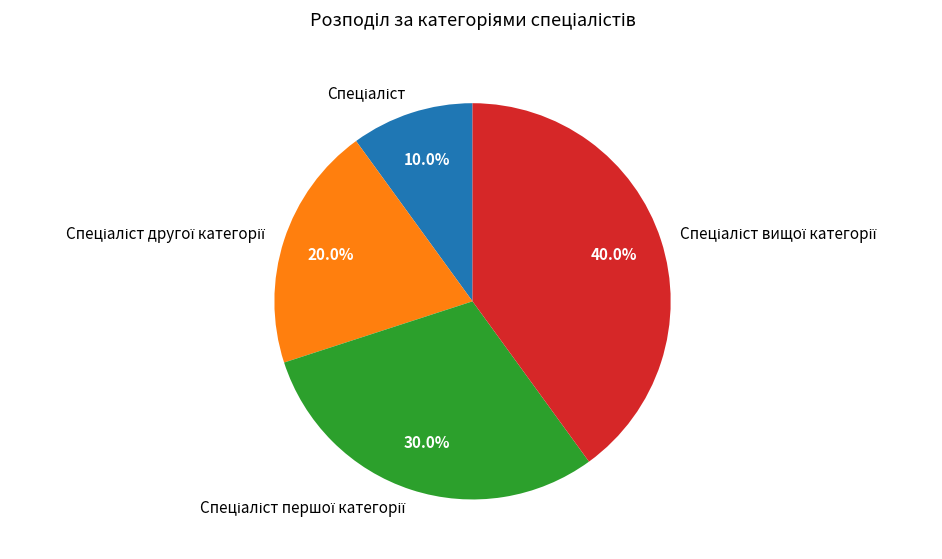

Is there a majority slice in this chart?

No